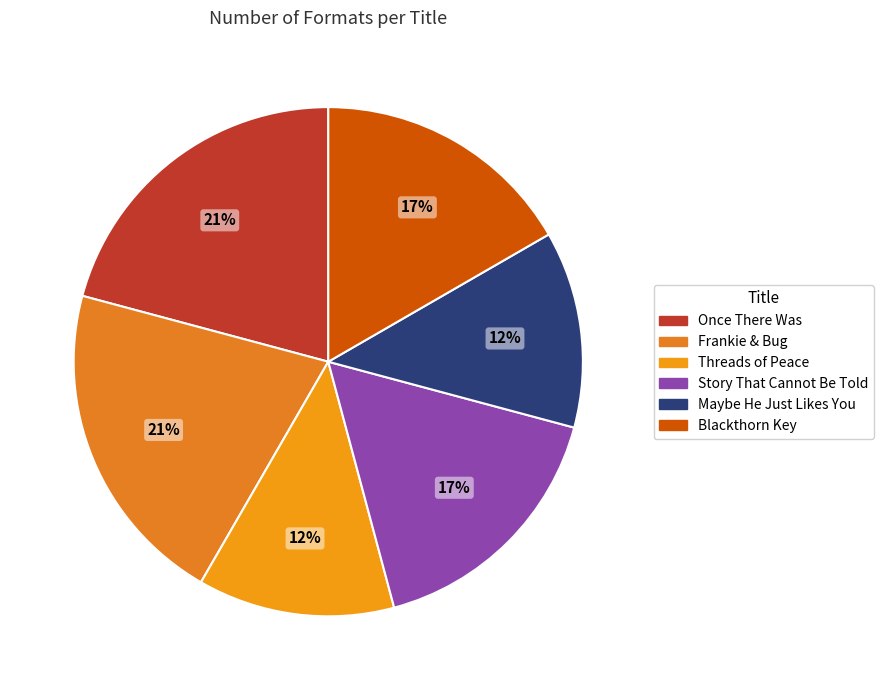

Approximately how many times larger is the value at Blackthorn Key compared to Story That Cannot Be Told?

1.0